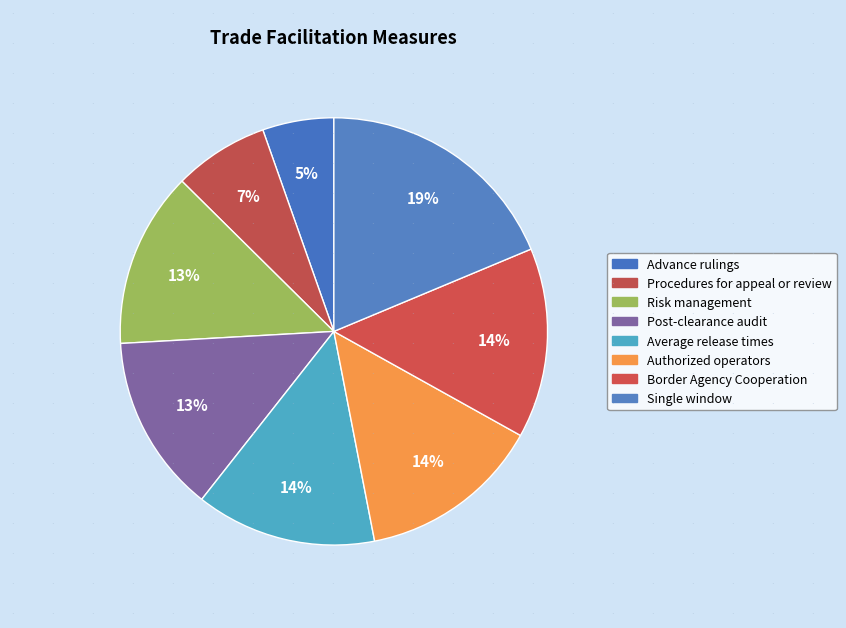

To the nearest percent, what percentage of the pie is Risk management?

13%